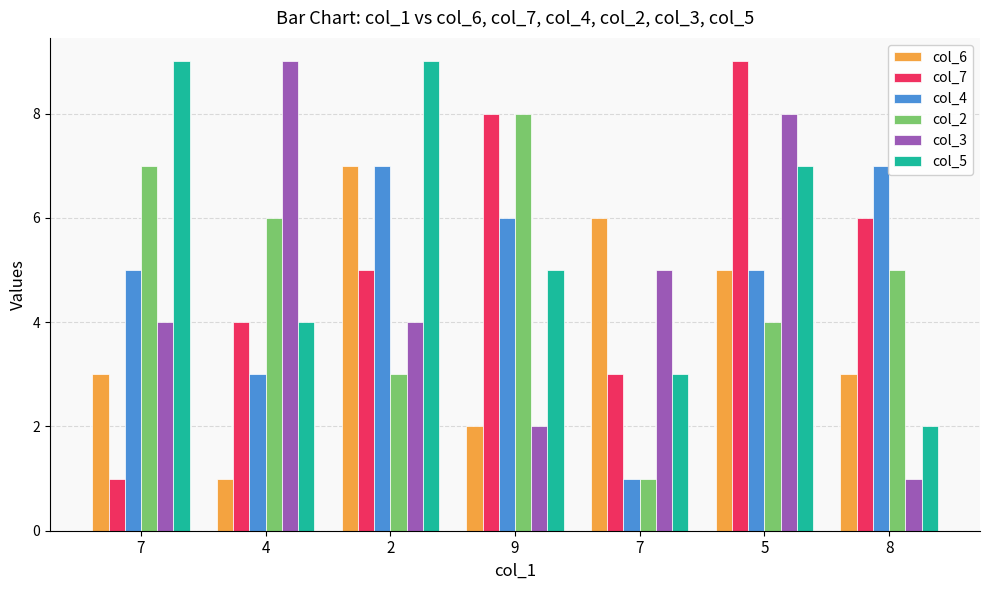

Does the chart contain any negative values?

No